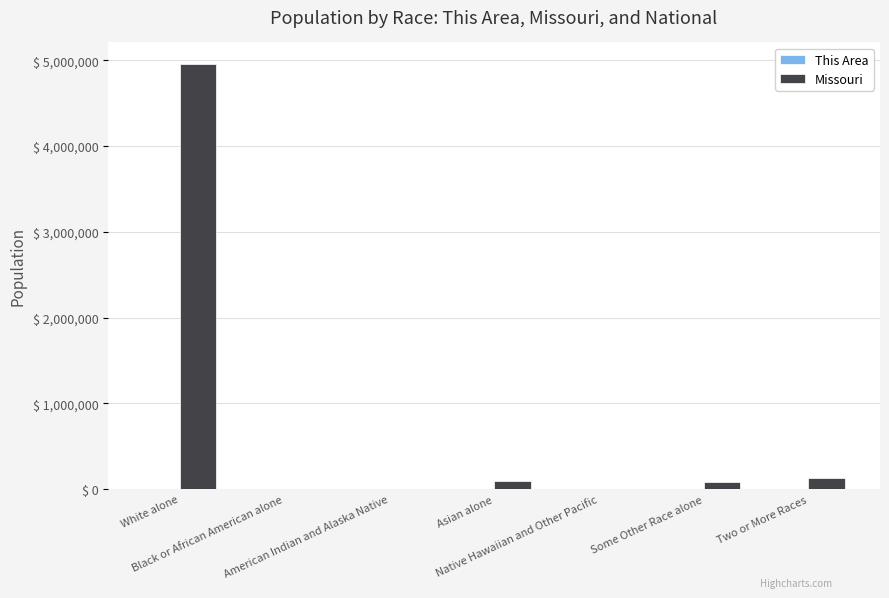

At which category is the sum across all series the highest?

White alone